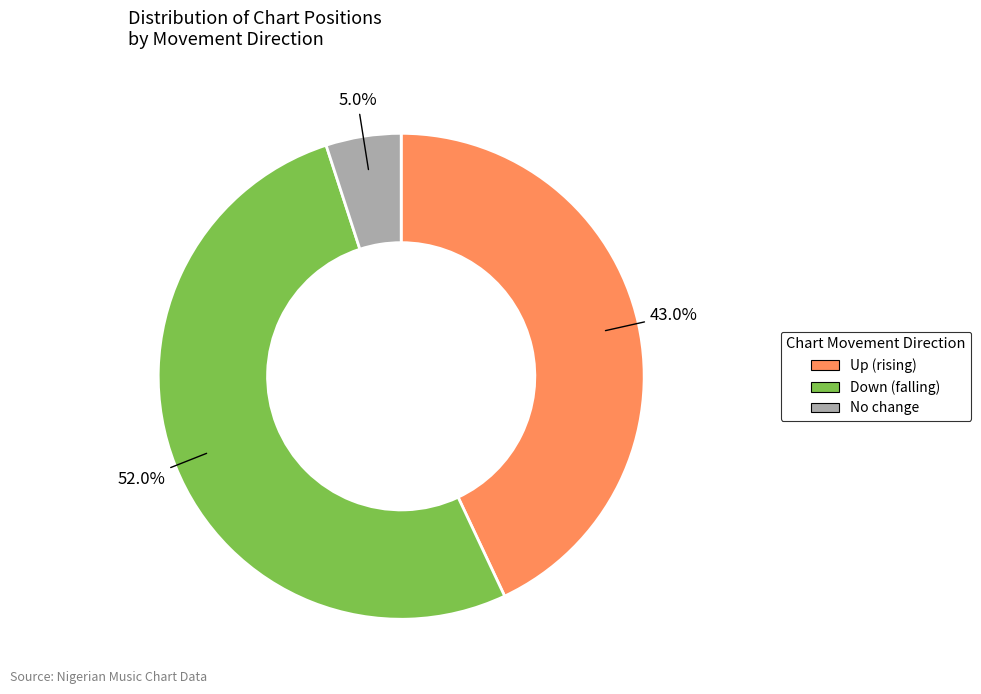

Is there any slice that represents more than half of the pie?

Yes